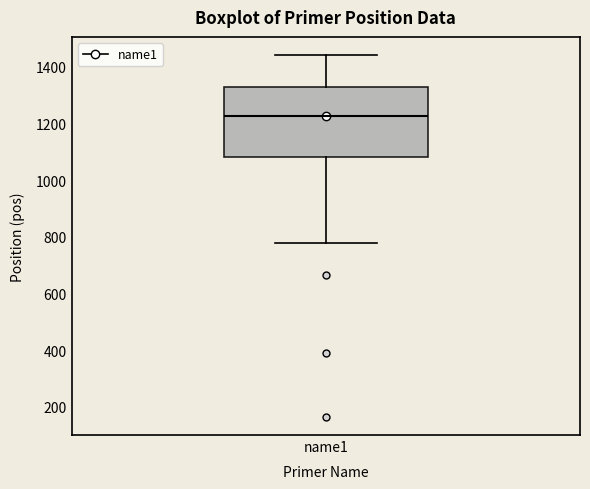

Read this box plot against the y-axis: the position of the median line, the range covered by the box, and the ends of both whiskers. The values are not printed on the chart, so give them approximately, as read against the axis.

median 1220, box 1080 to 1320, whiskers 780 to 1440